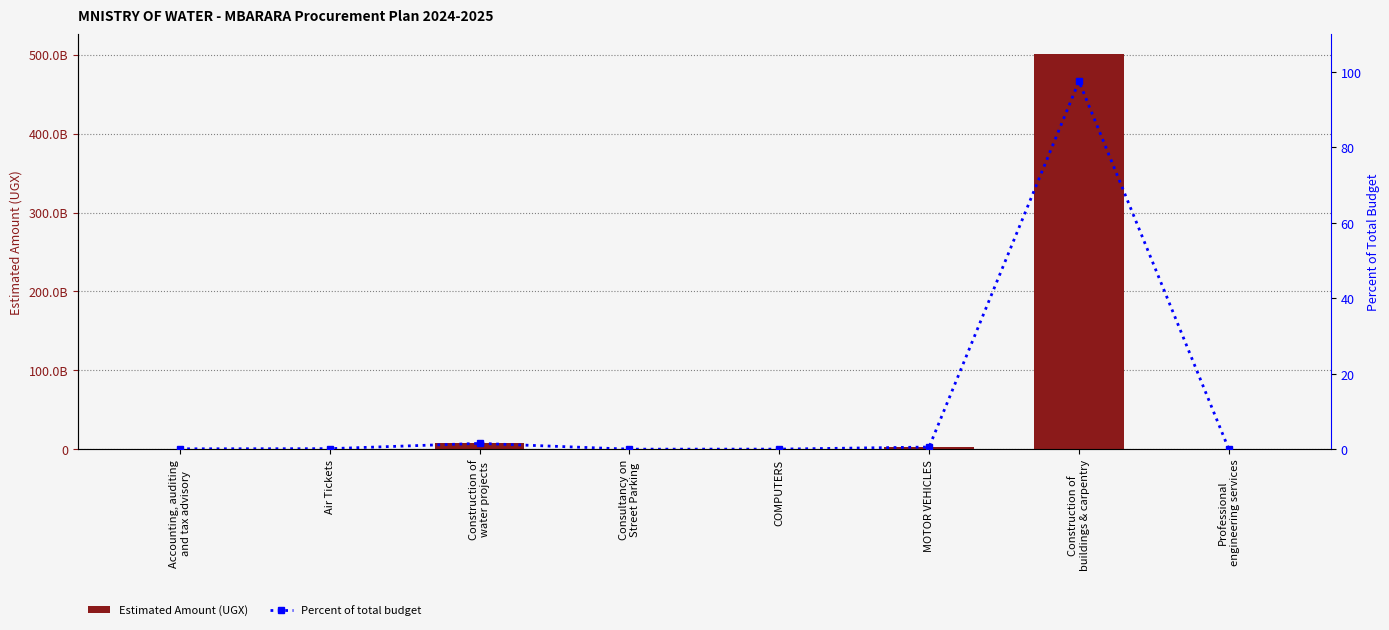

Count the number of data series in this chart.

2